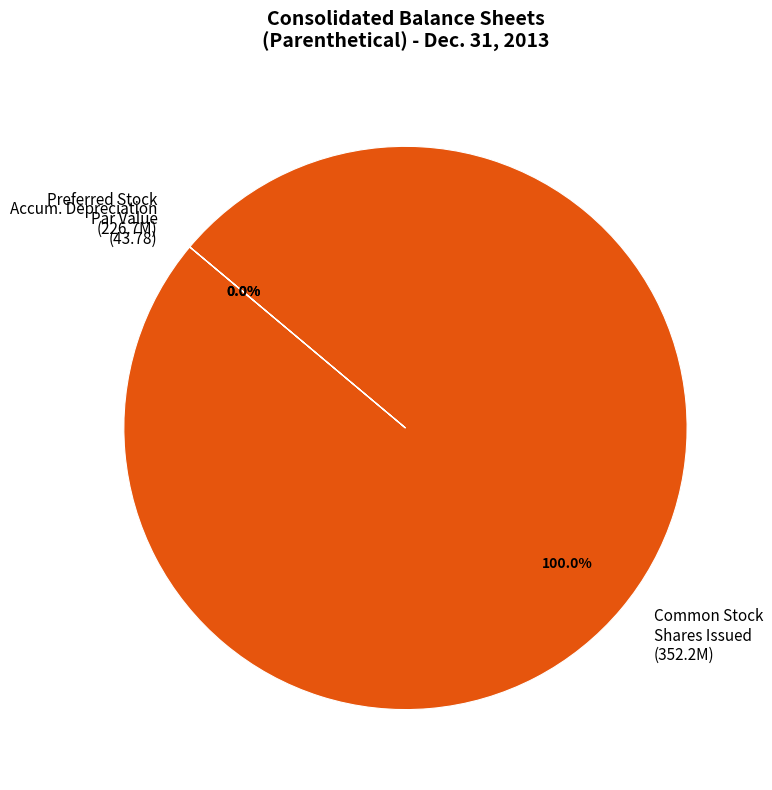

Does Common Stock Shares Issued represent more than half of the total?

Yes